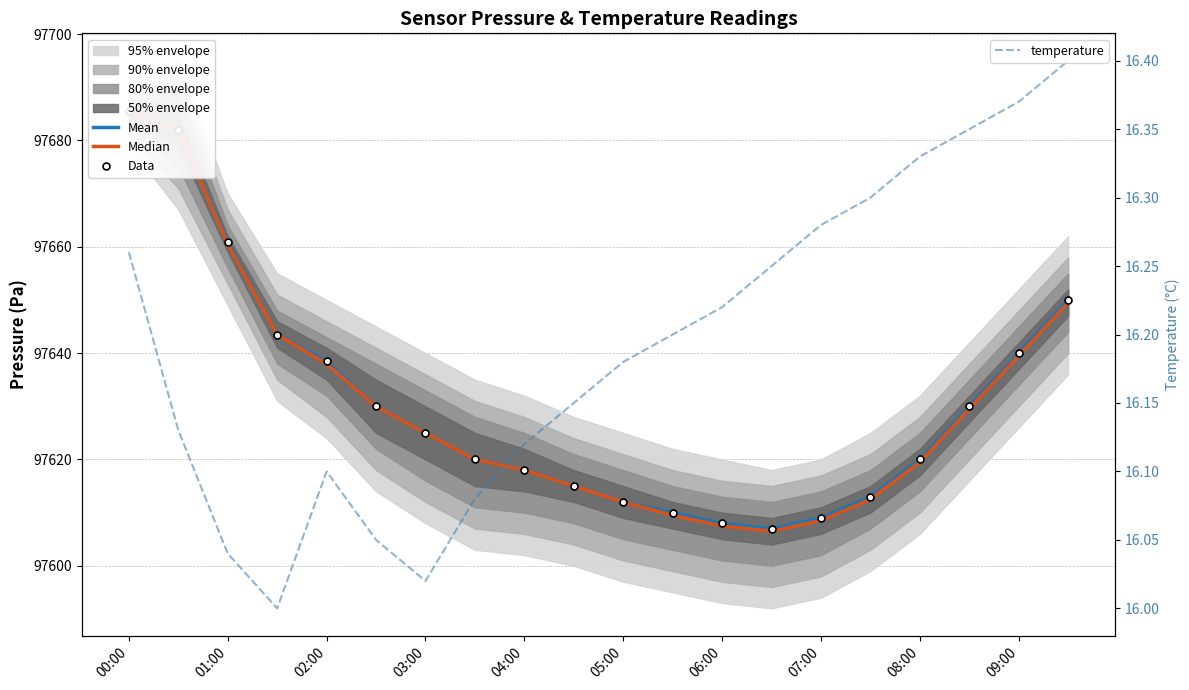

Count the number of categories in the chart.

20